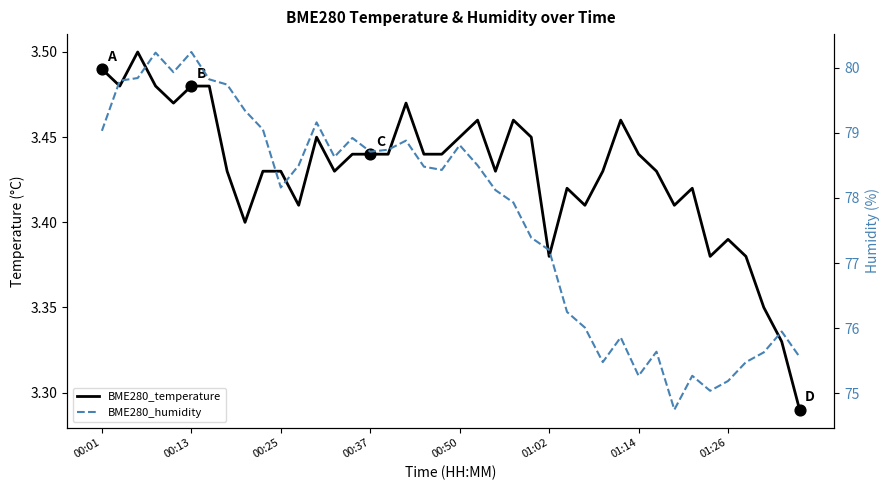

Which series has the widest spread of Y values?

BME280_humidity